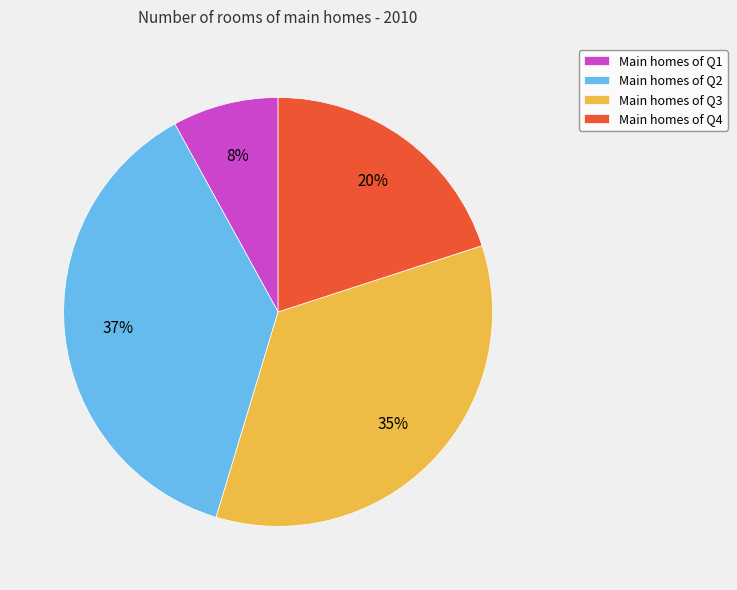

Is there any slice that represents more than half of the pie?

No